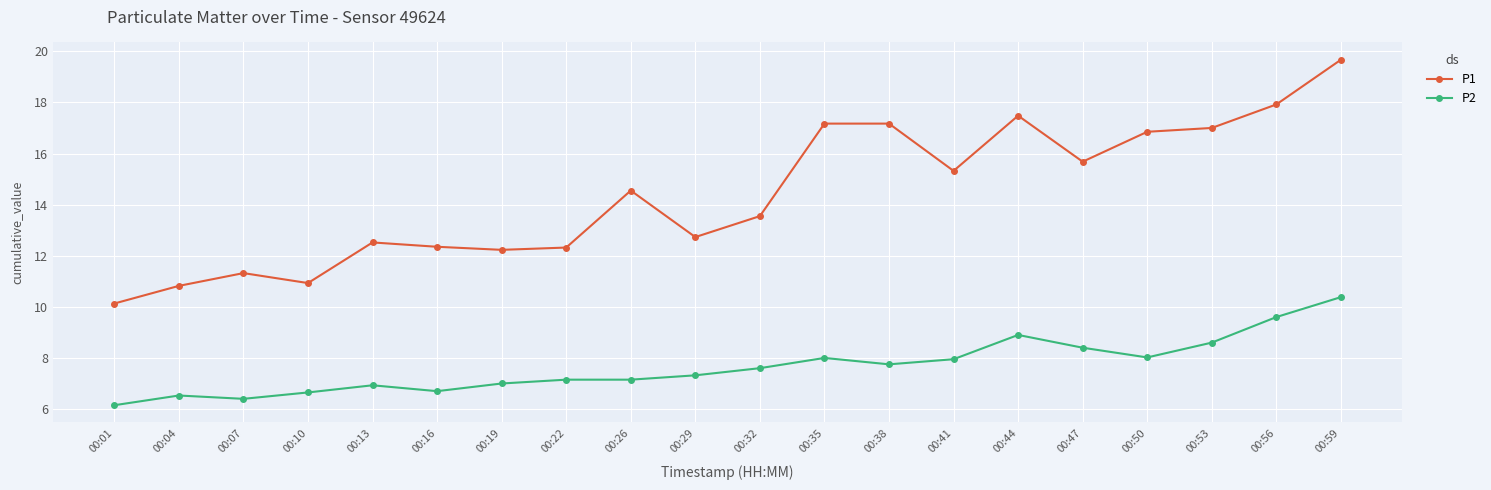

What is the approximate value of P2 at 00:01?

6.2